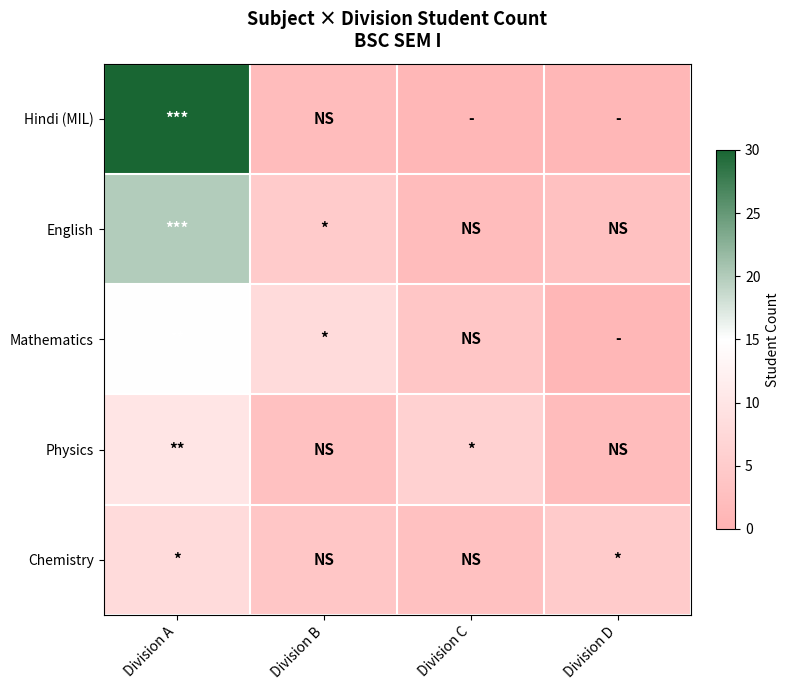

Reading right to left, what are all the values shown in this chart?

Hindi (MIL): Division D=1	Division C=1	Division B=2	Division A=30
English: Division D=3	Division C=2	Division B=5	Division A=20
Mathematics: Division D=1	Division C=4	Division B=8	Division A=15
Physics: Division D=2	Division C=6	Division B=3	Division A=10
Chemistry: Division D=5	Division C=3	Division B=4	Division A=8